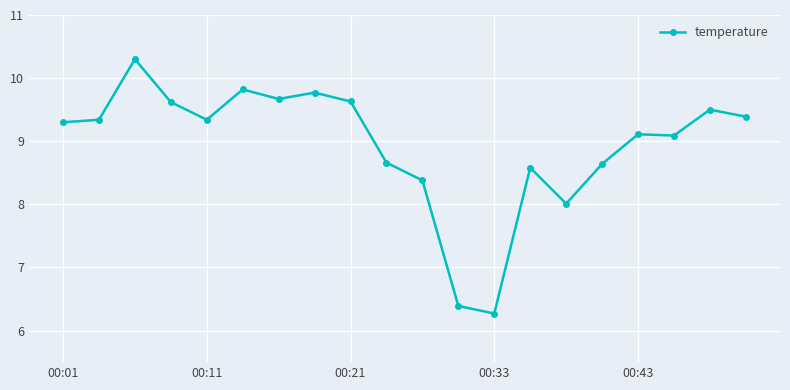

What is the difference between the maximum and minimum values?

4.0